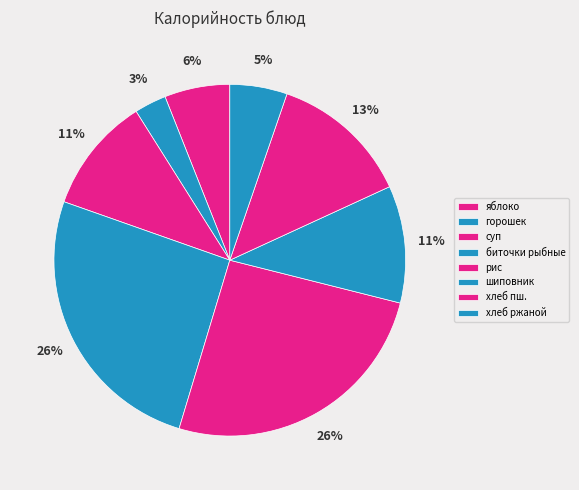

Does any single category account for the majority?

No